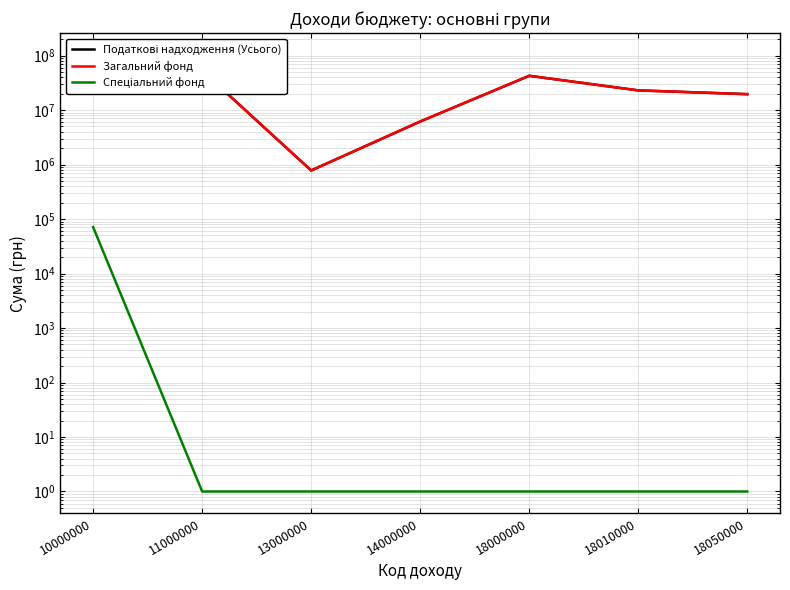

Rank the categories by Спеціальний фонд value from highest to lowest.

10000000, 11000000, 13000000, 14000000, 18000000, 18010000, 18050000